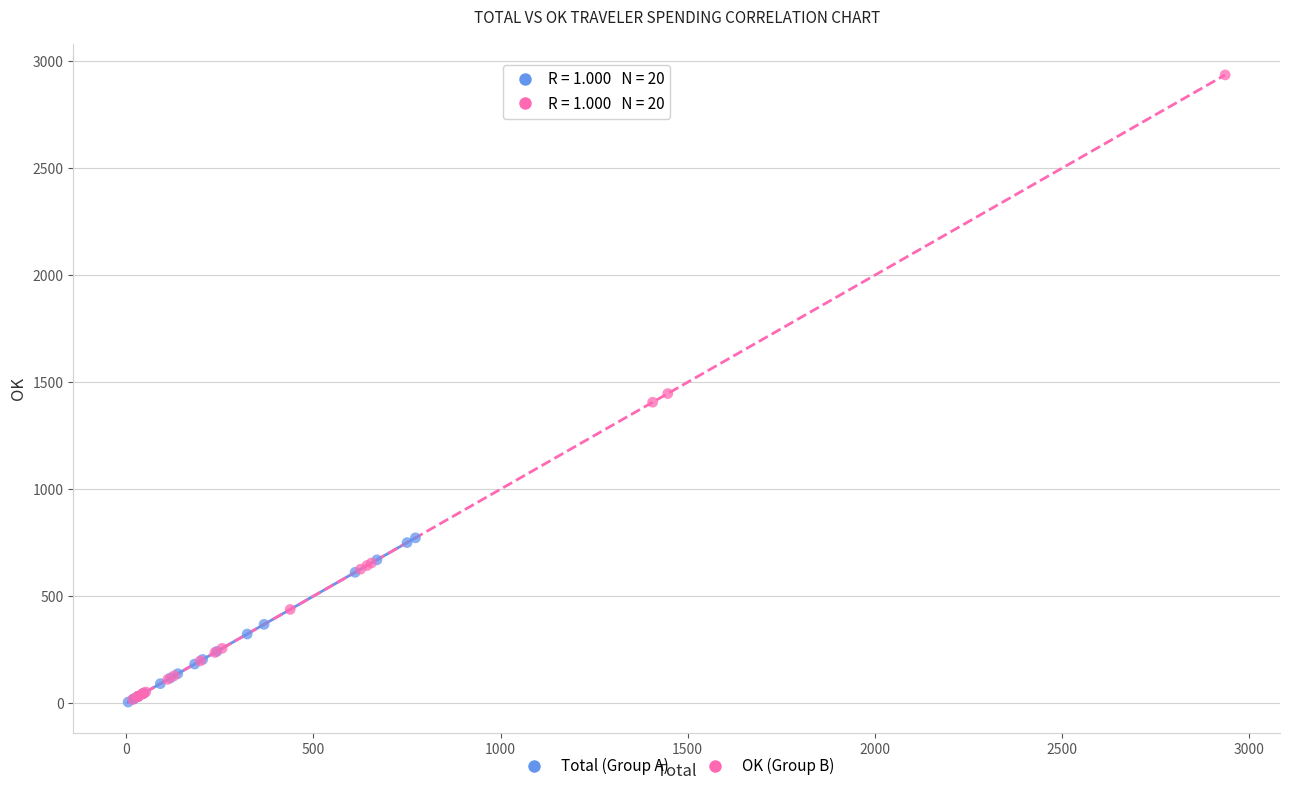

Which series reaches the maximum Y coordinate?

OK (Group B)